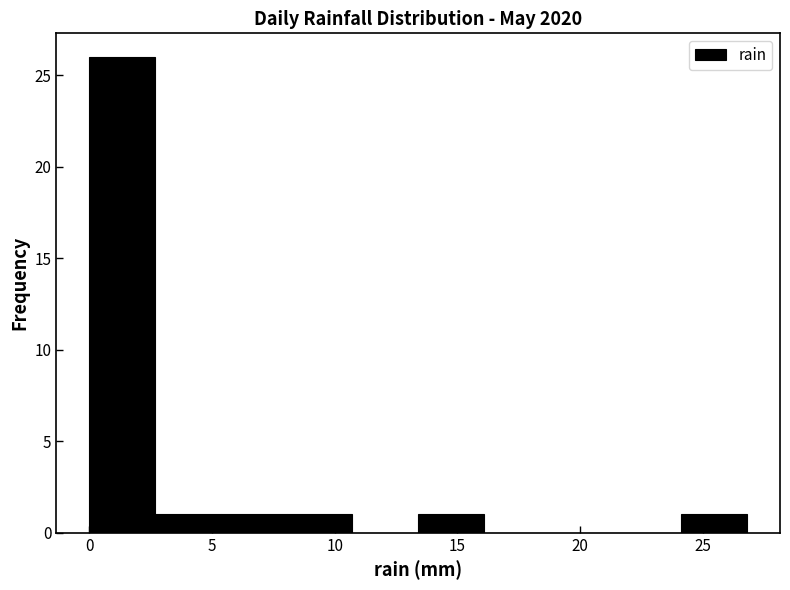

Reading left to right, list every bar in this chart as the range it spans on the x-axis followed by its height. Neither the bar edges nor the heights are printed on the chart, so give them approximately, as read against the axes.

0.0 to 2.5: 26
2.5 to 5.5: 1
5.5 to 8.0: 1
8.0 to 10.5: 1
10.5 to 13.5: 0
13.5 to 16.0: 1
16.0 to 19.0: 0
19.0 to 21.5: 0
21.5 to 24.0: 0
24.0 to 27.0: 1